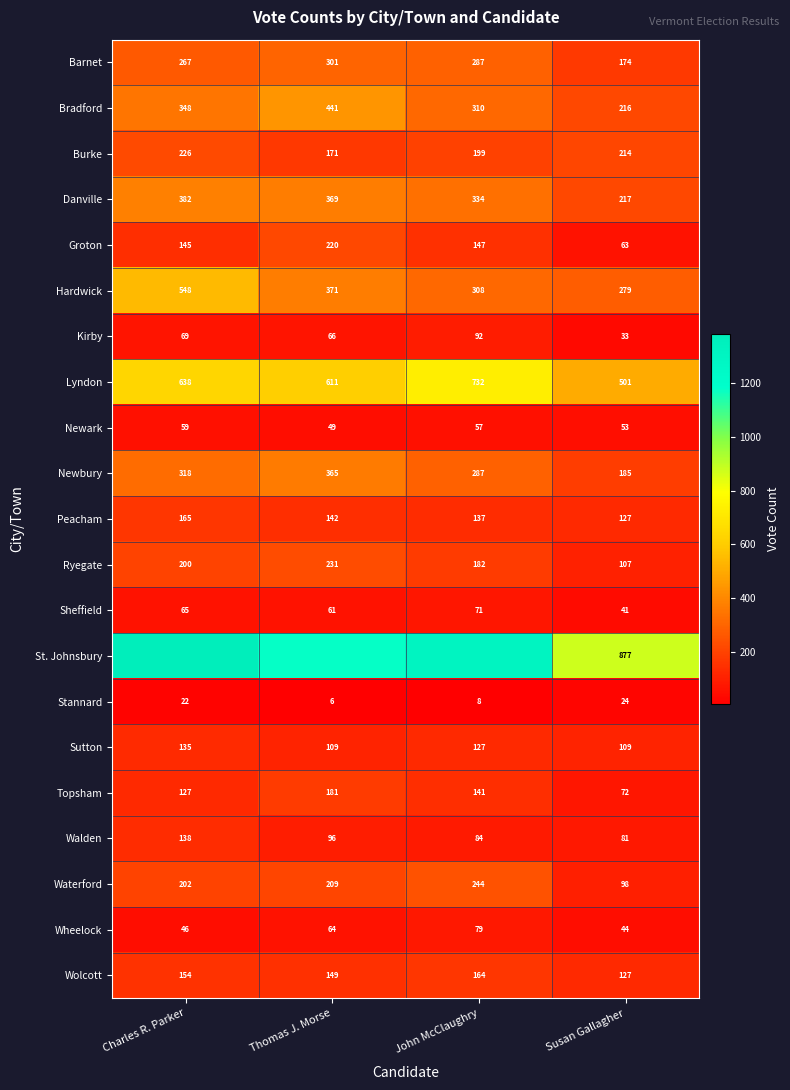

Read the Topsham value at Charles R. Parker, to the nearest 10.

130